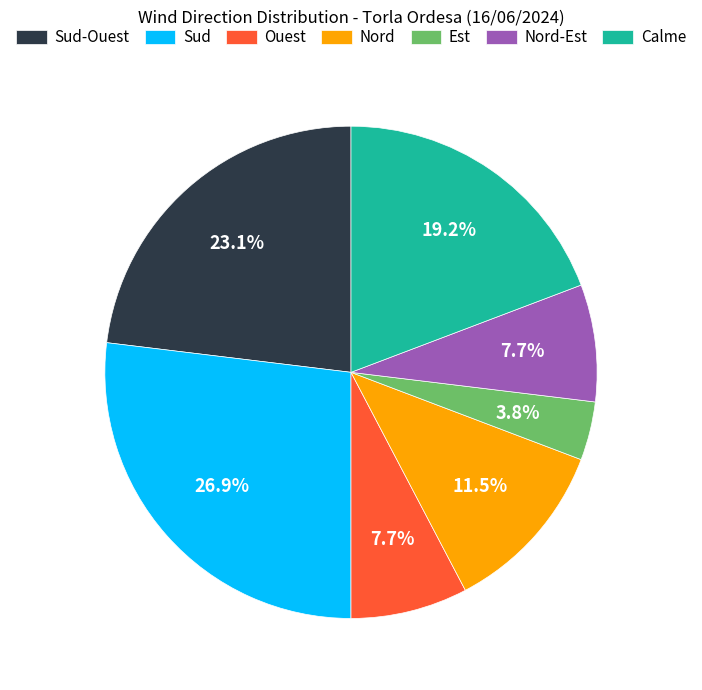

What is the ratio of the value at Sud to the value at Ouest?

3.5